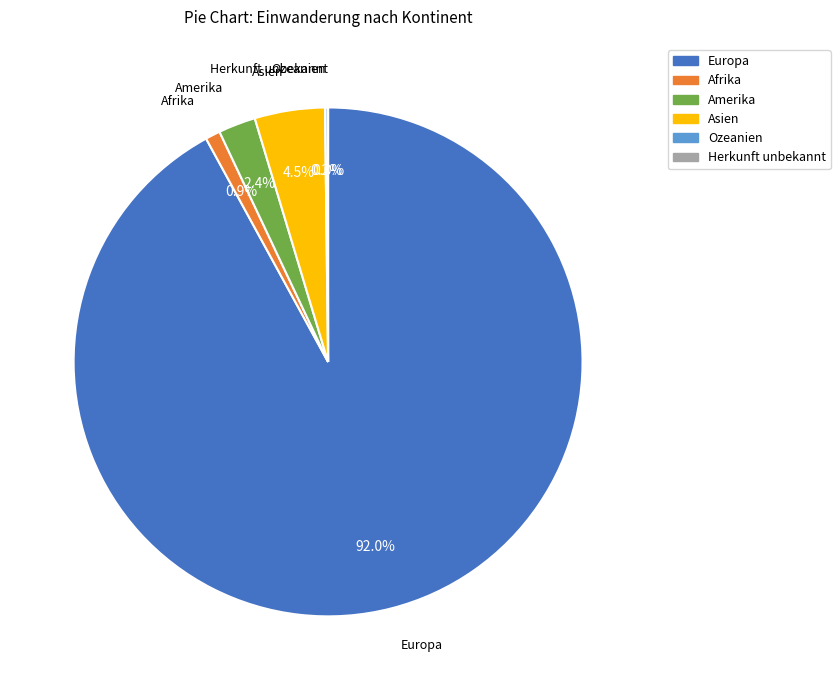

Is it true that Amerika is 9% of the pie?

False